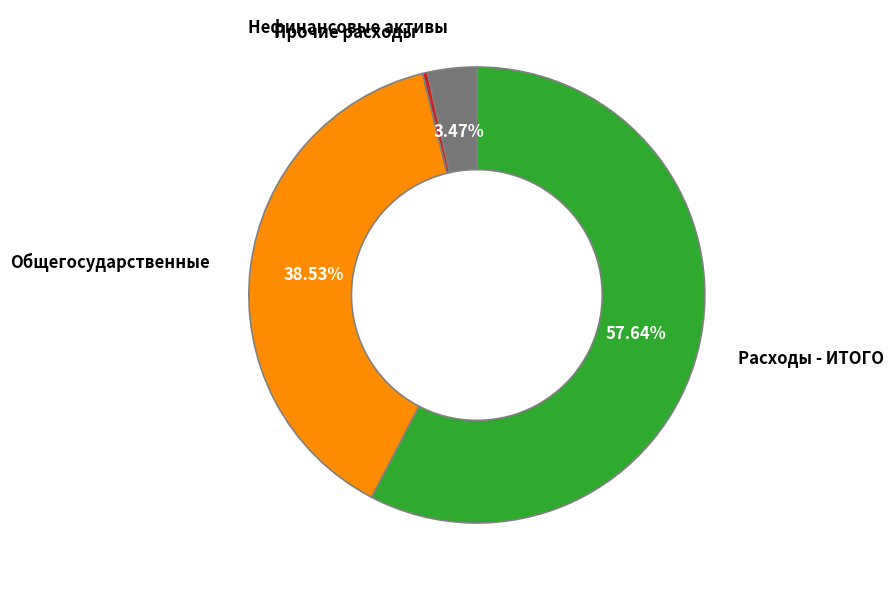

Does any single category account for the majority?

Yes